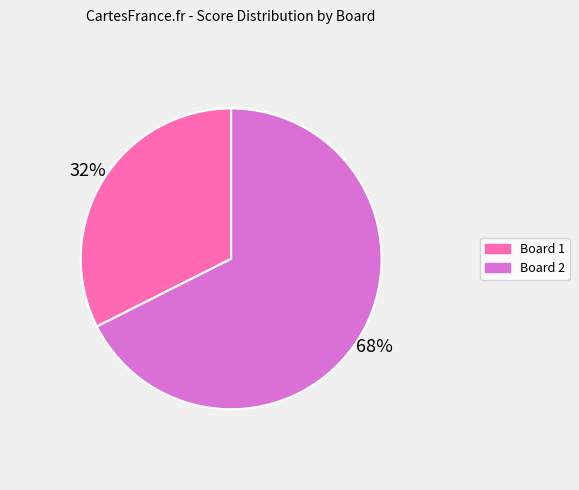

Rank the categories by value from lowest to highest.

Board 1, Board 2